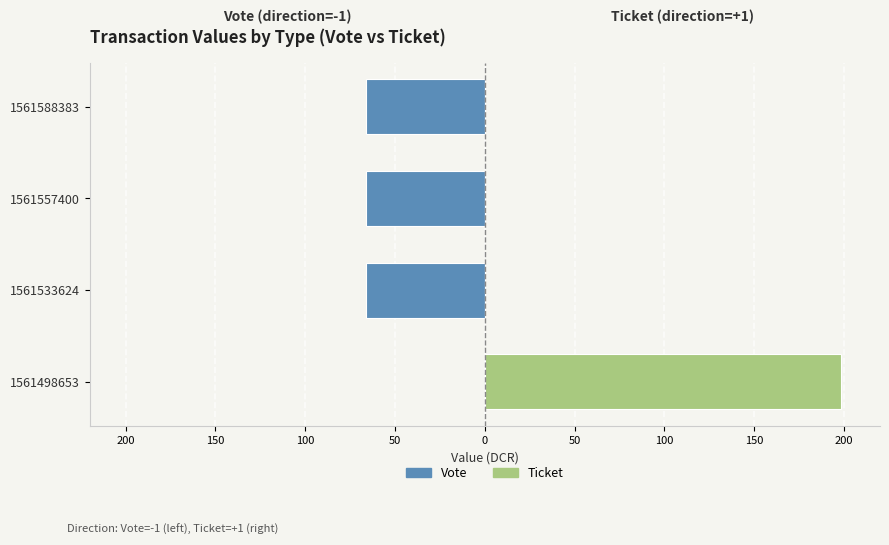

Are the bars grouped side by side (vs. stacked)?

Yes